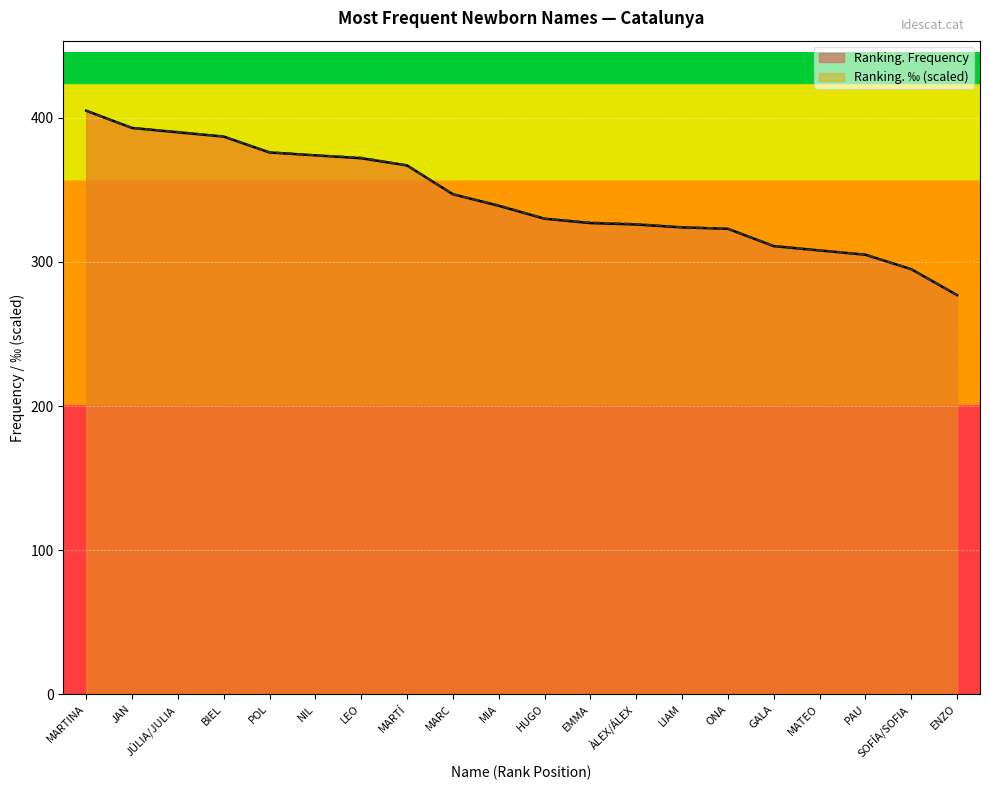

What is the average value of the Ranking. ‰ series?

344.0